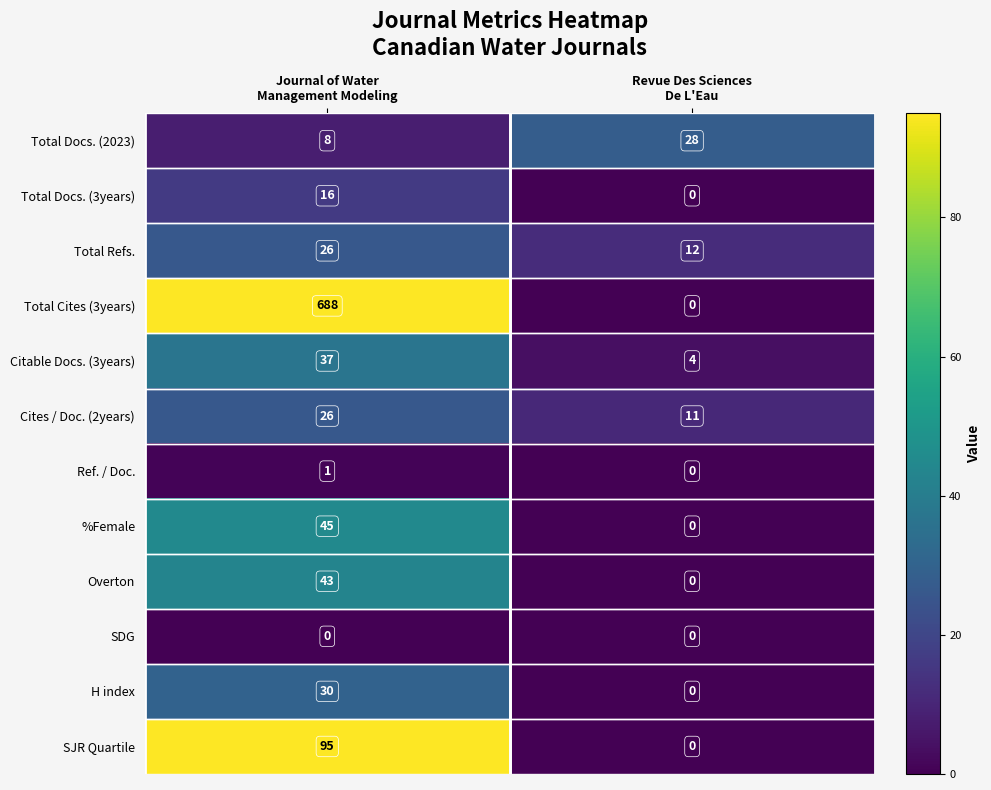

Reading left to right, what are all the values shown in this chart?

Total Docs. (2023): 8	28
Total Docs. (3years): 16	0
Total Refs.: 26	12
Total Cites (3years): 688	0
Citable Docs. (3years): 37	4
Cites / Doc. (2years): 26	11
Ref. / Doc.: 1	0
%Female: 45	0
Overton: 43	0
SDG: 0	0
H index: 30	0
SJR Quartile: 95	0